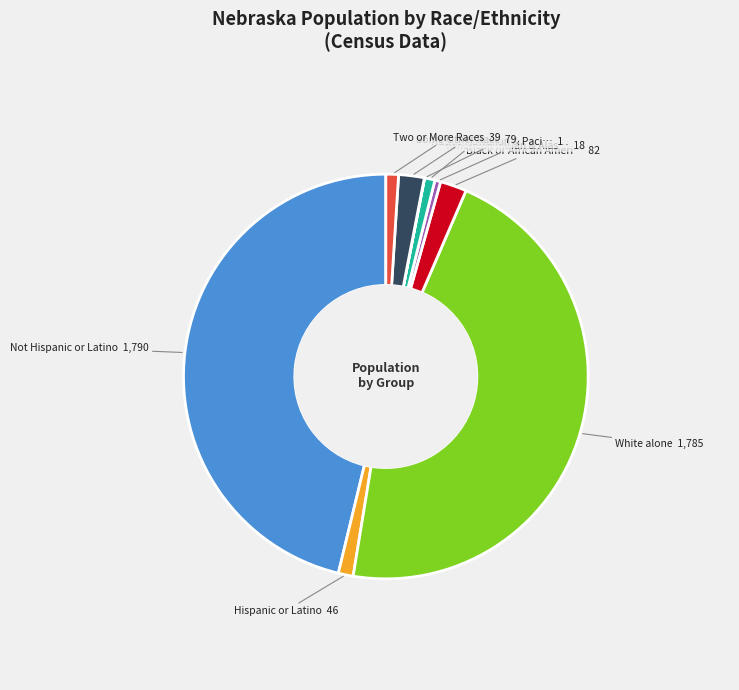

Is there a majority slice in this chart?

No